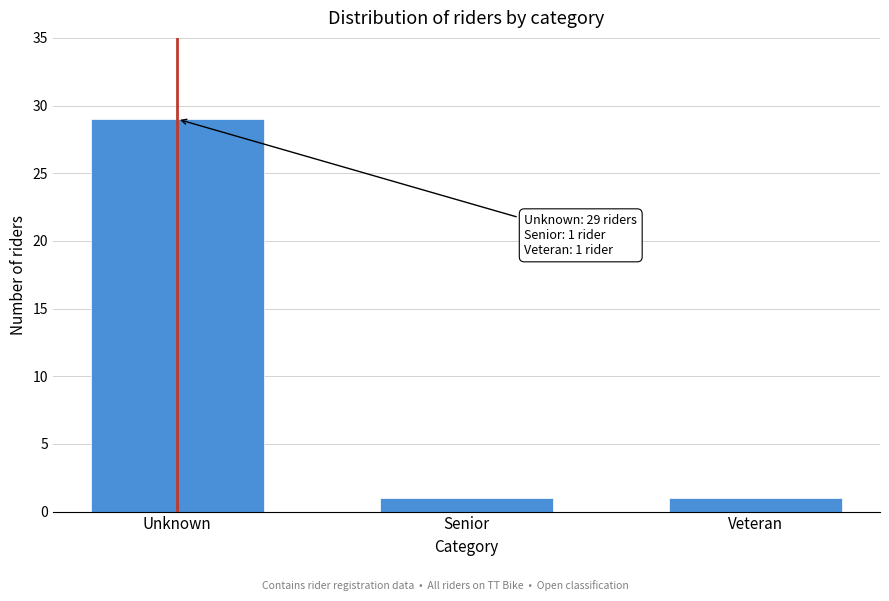

Reading left to right, what are all the values shown in this chart?

29	1	1